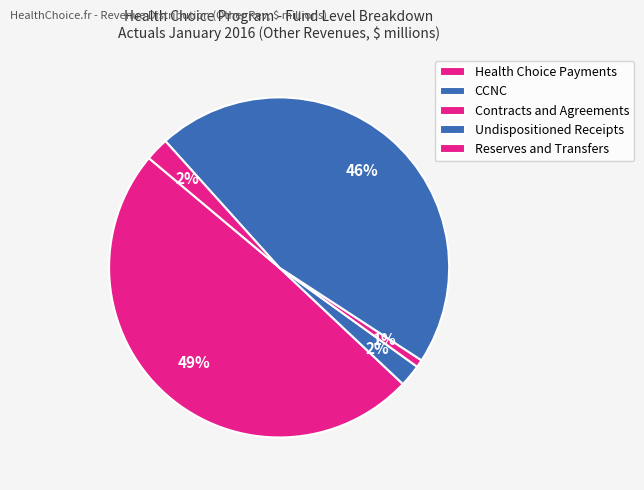

Is there any slice that represents more than half of the pie?

No